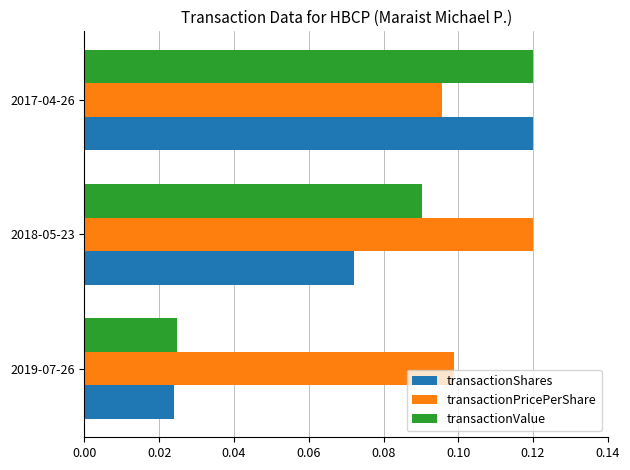

The transactionValue series shows 0.1 at 2018-05-23. True or false?

True